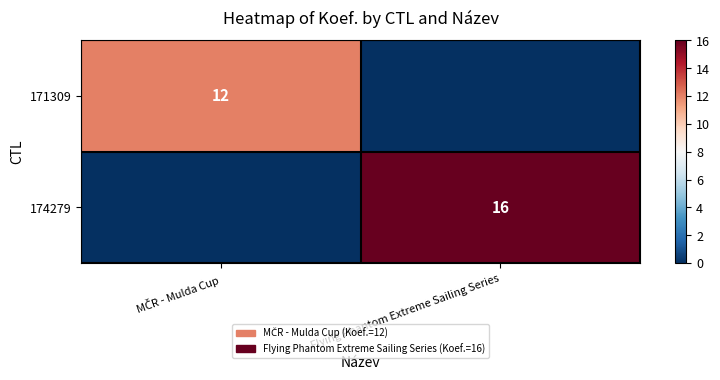

At how many categories does at least one series exceed 0?

2